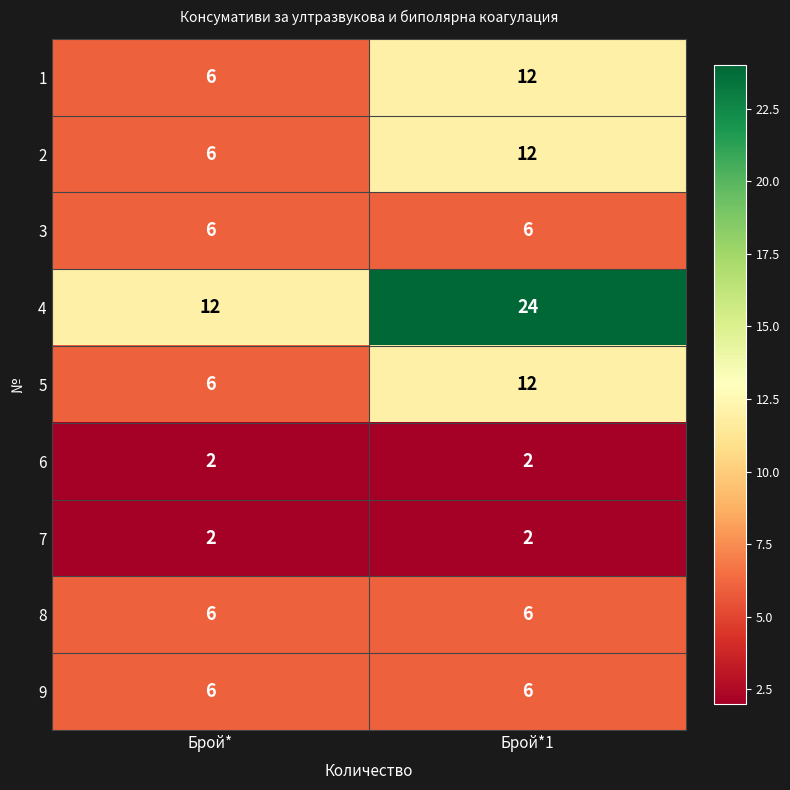

What is the greatest value displayed?

24